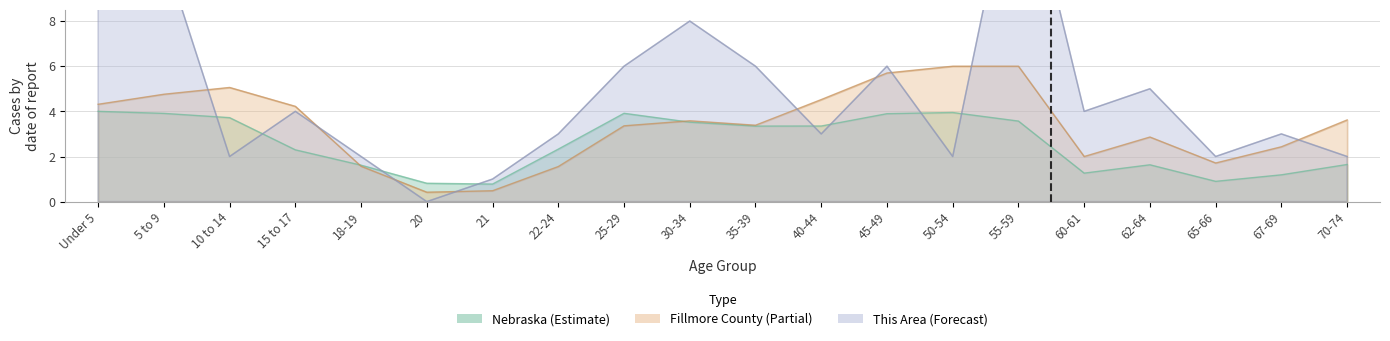

Does the chart display data point markers on the line(s)?

No